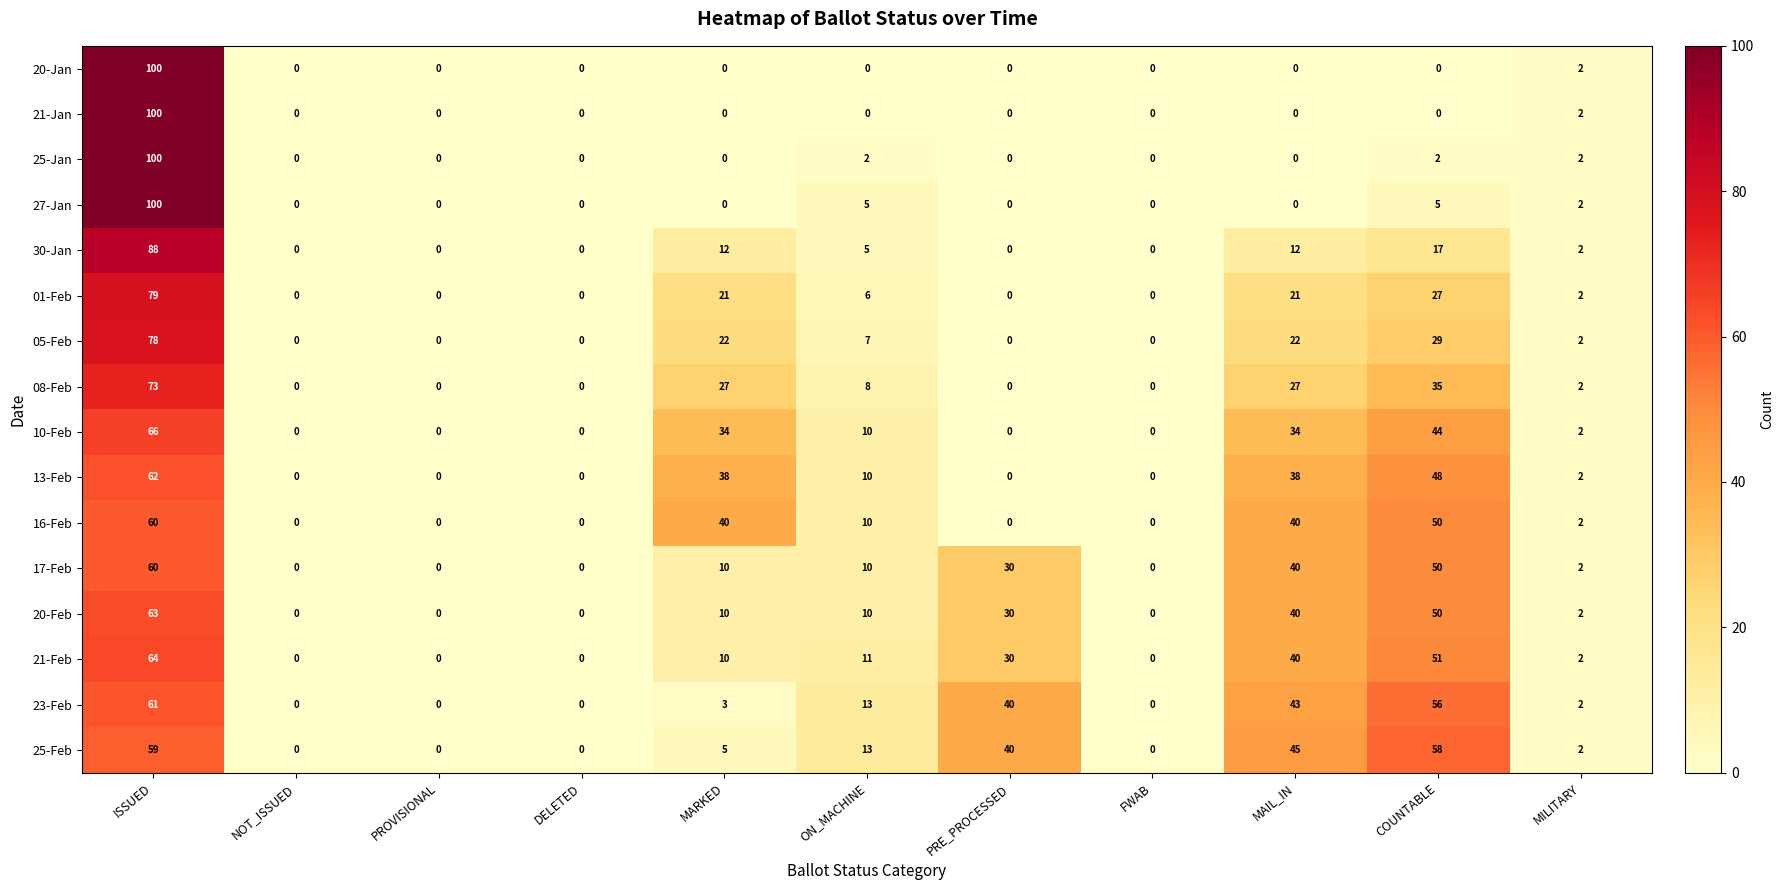

The 21-Jan series shows 0 at PROVISIONAL. True or false?

True